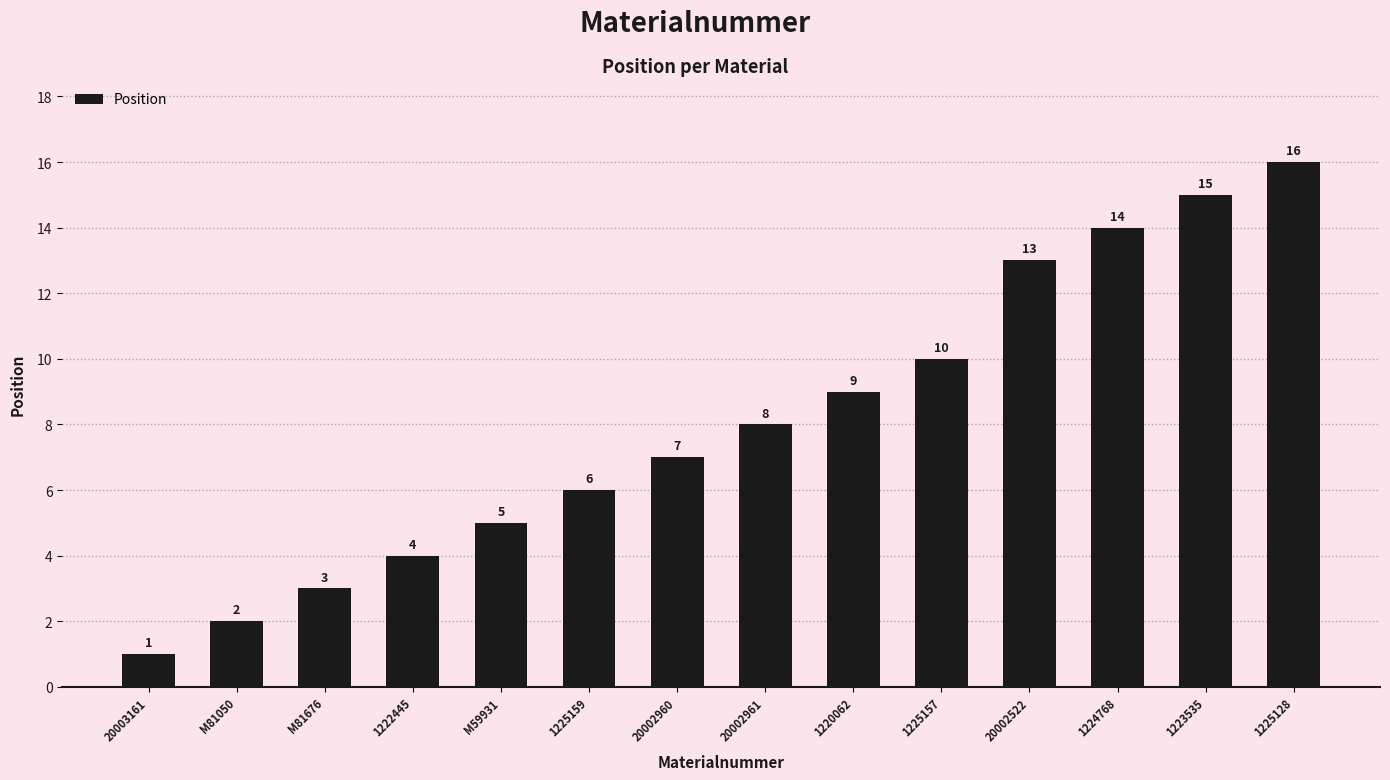

What is the change in value from 1225157 to 1223535?

+5